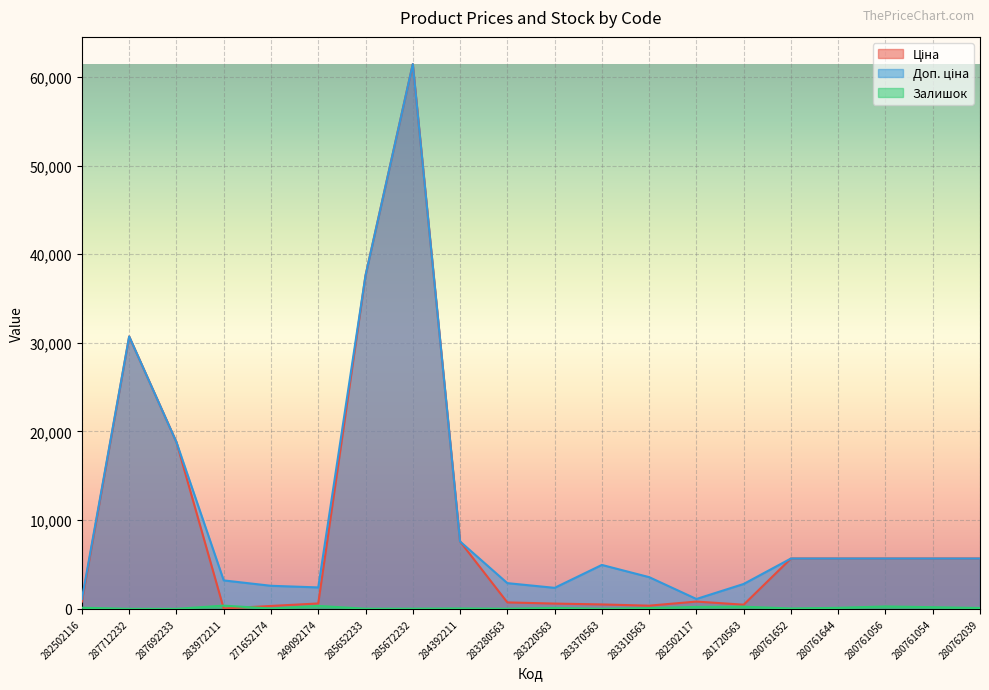

What is the value of the Доп. ціна point at the 8th from the left?

61434.3